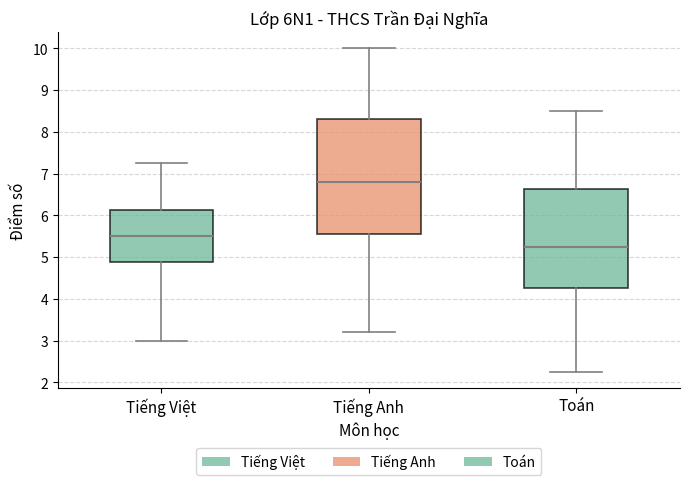

Reading left to right, read every box against the y-axis: the position of its median line, the range the box covers, and the ends of its whiskers. The values are not printed on the chart, so give them approximately, as read against the axis.

Tiếng Việt: median 5.5, box 4.9 to 6.1, whiskers 3.0 to 7.3
Tiếng Anh: median 6.8, box 5.6 to 8.3, whiskers 3.2 to 10.0
Toán: median 5.3, box 4.3 to 6.6, whiskers 2.3 to 8.5